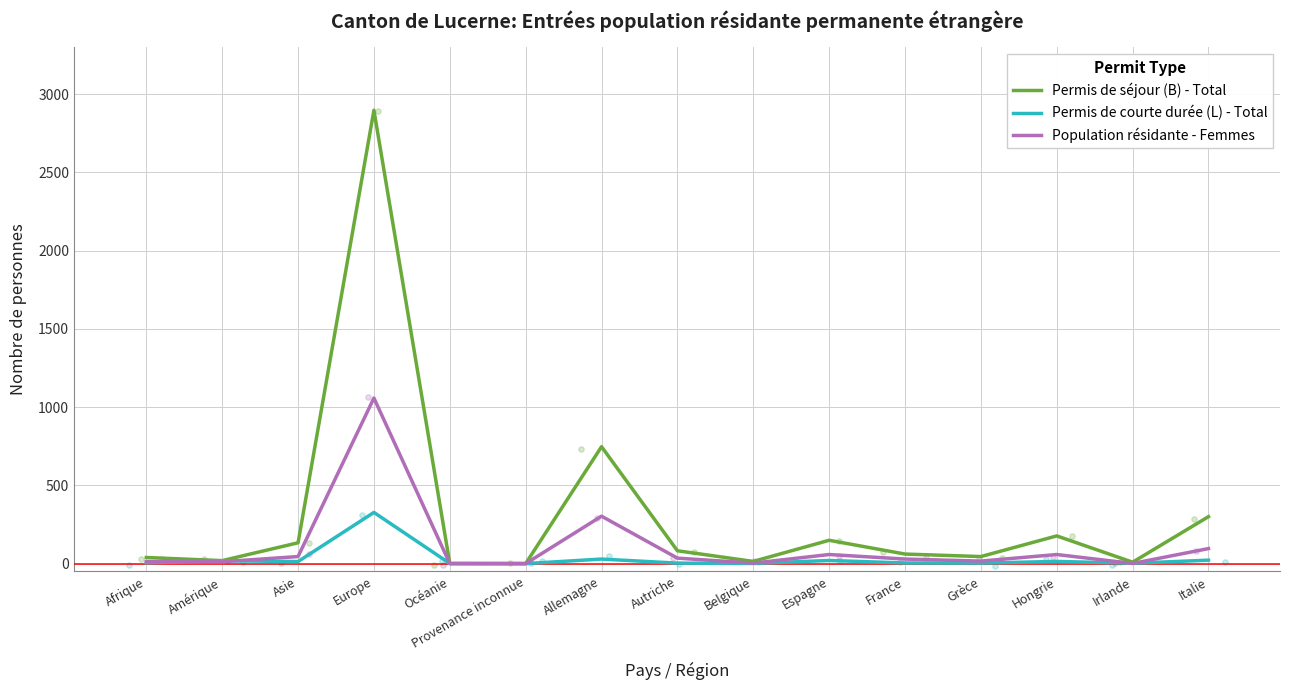

At which category is the sum across all series the highest?

Europe